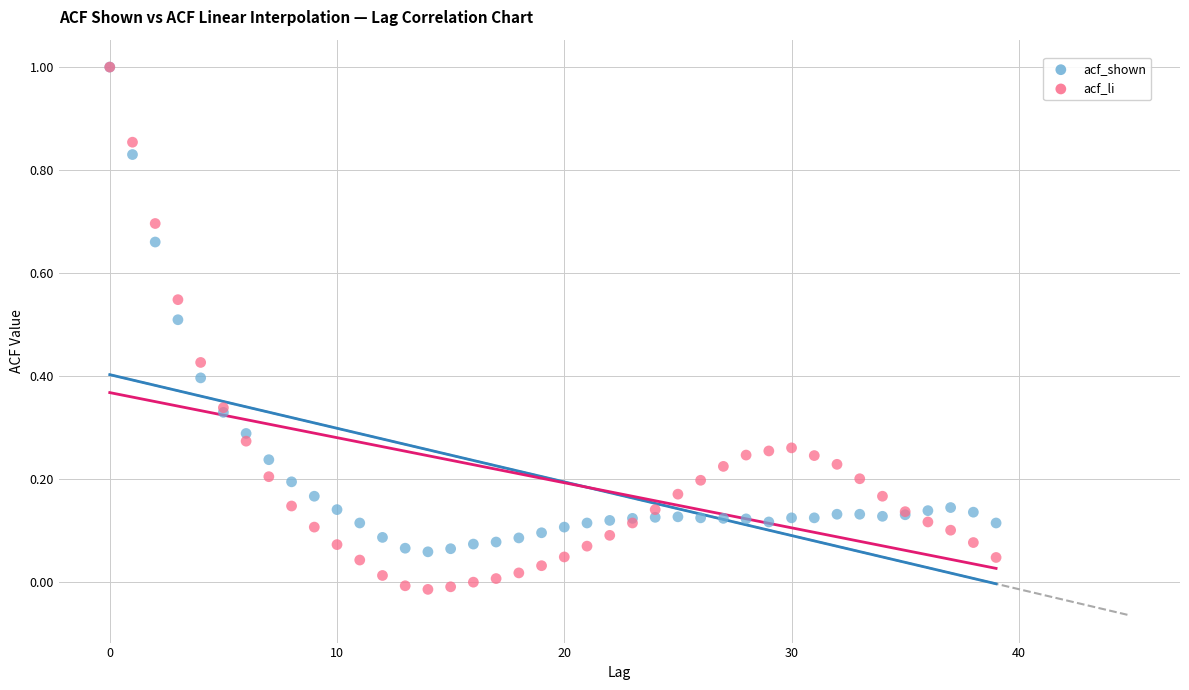

Which series has the widest spread of Y values?

acf_li